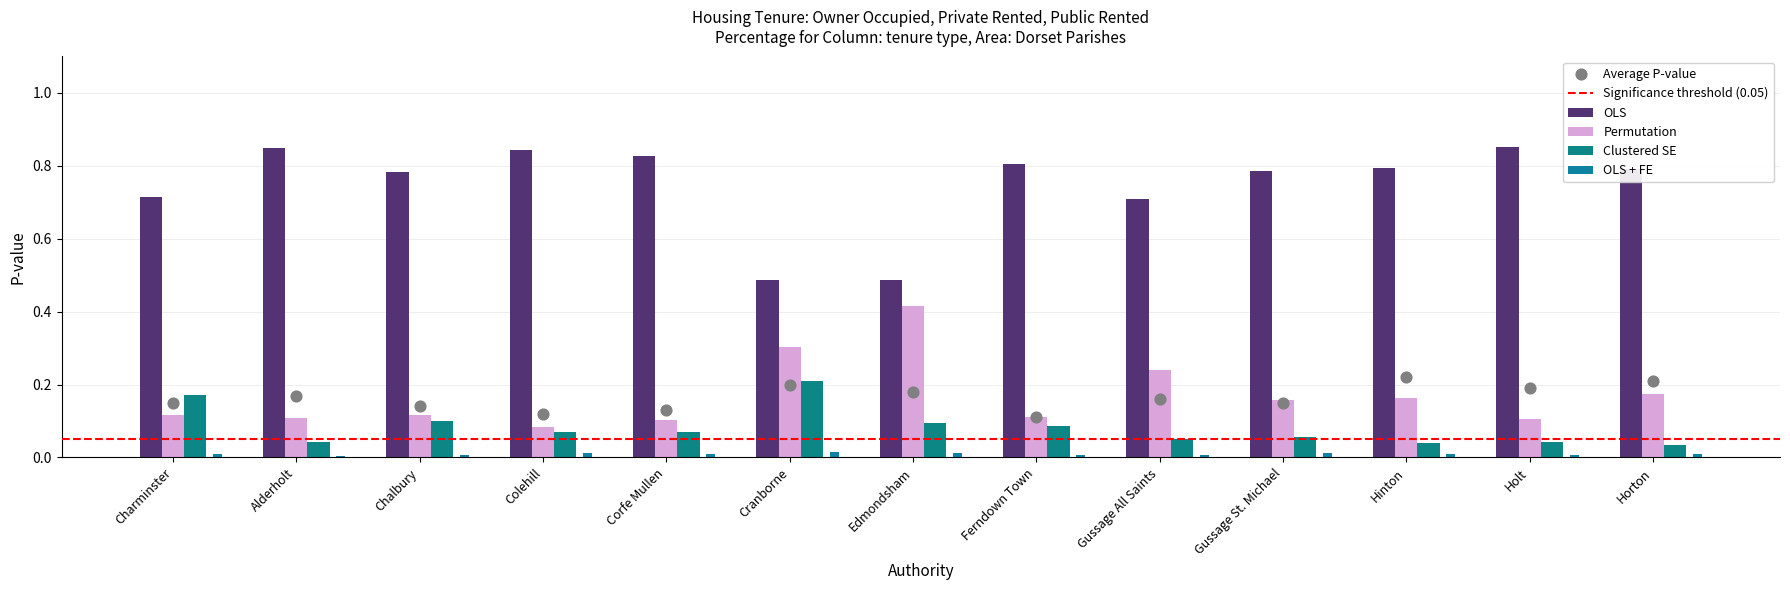

Which series contains the lowest Y value?

% of households public rented